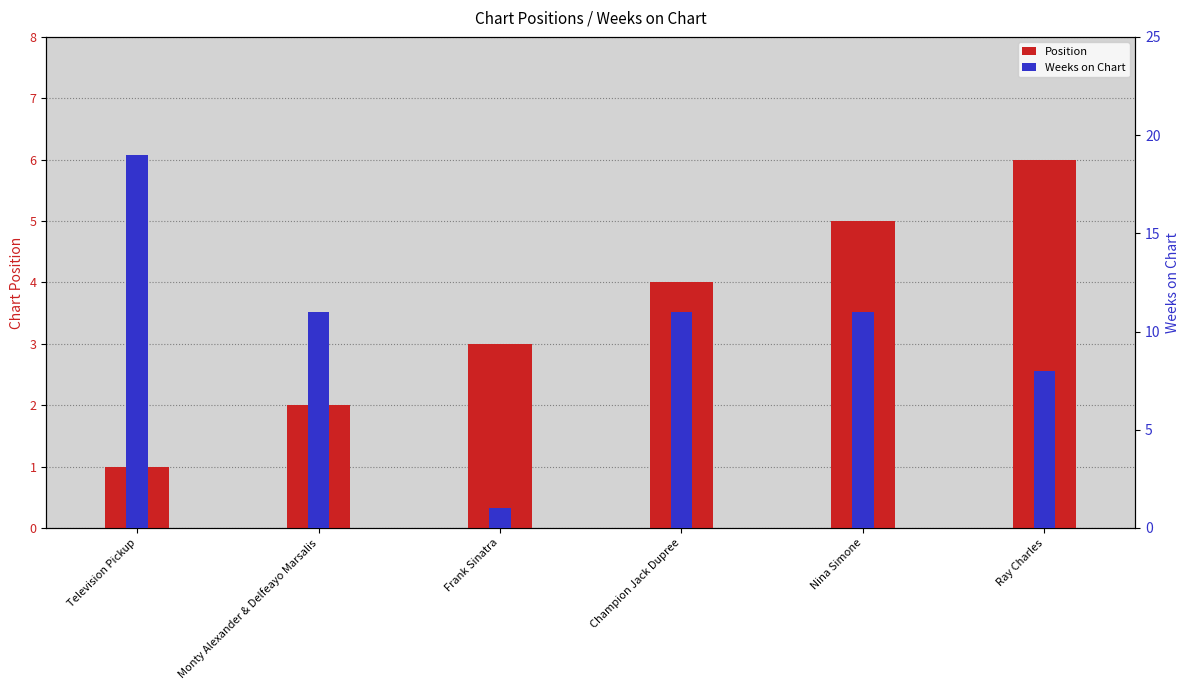

What is the label of the 1st bar from the left?

Television Pickup